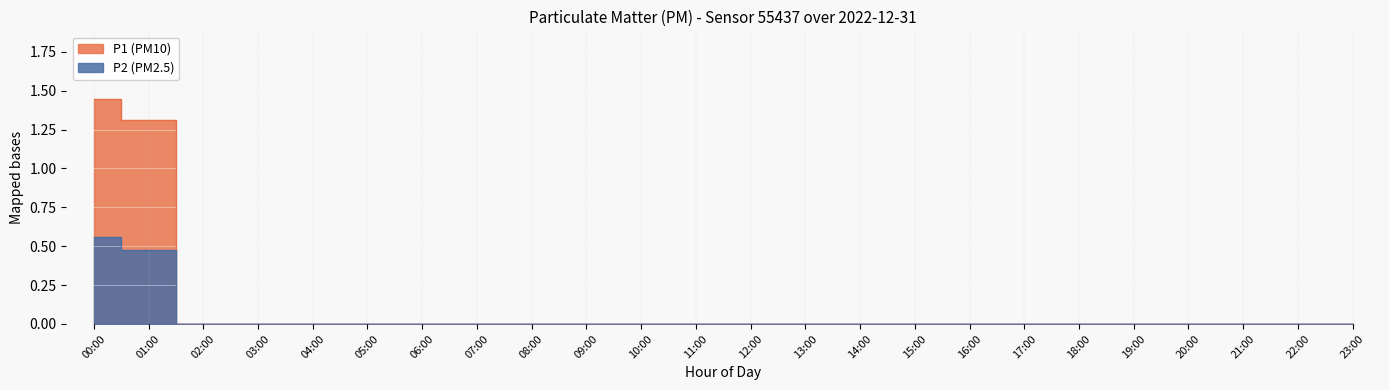

What is the label of the 21st point from the left?

20:00